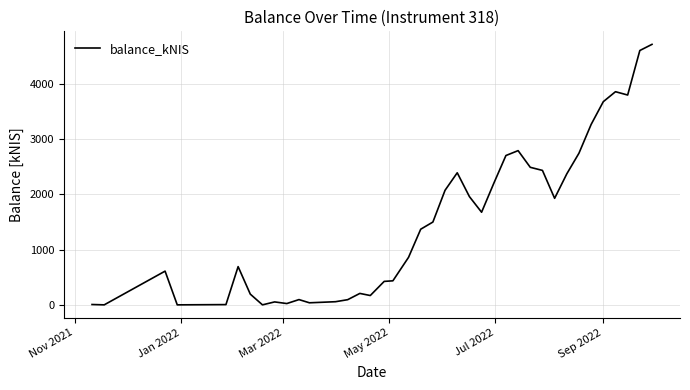

How many lines are shown in the chart?

1